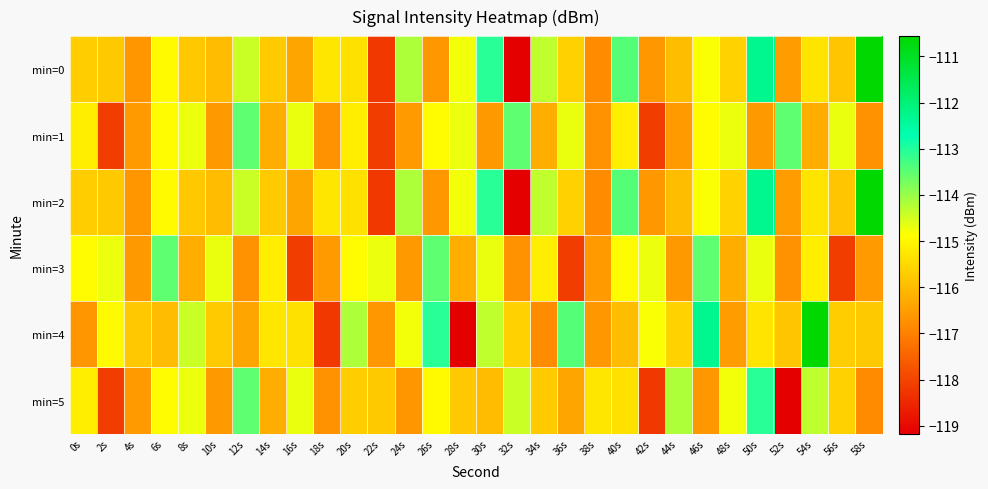

What is the total value across all series at 38s?

-698.7